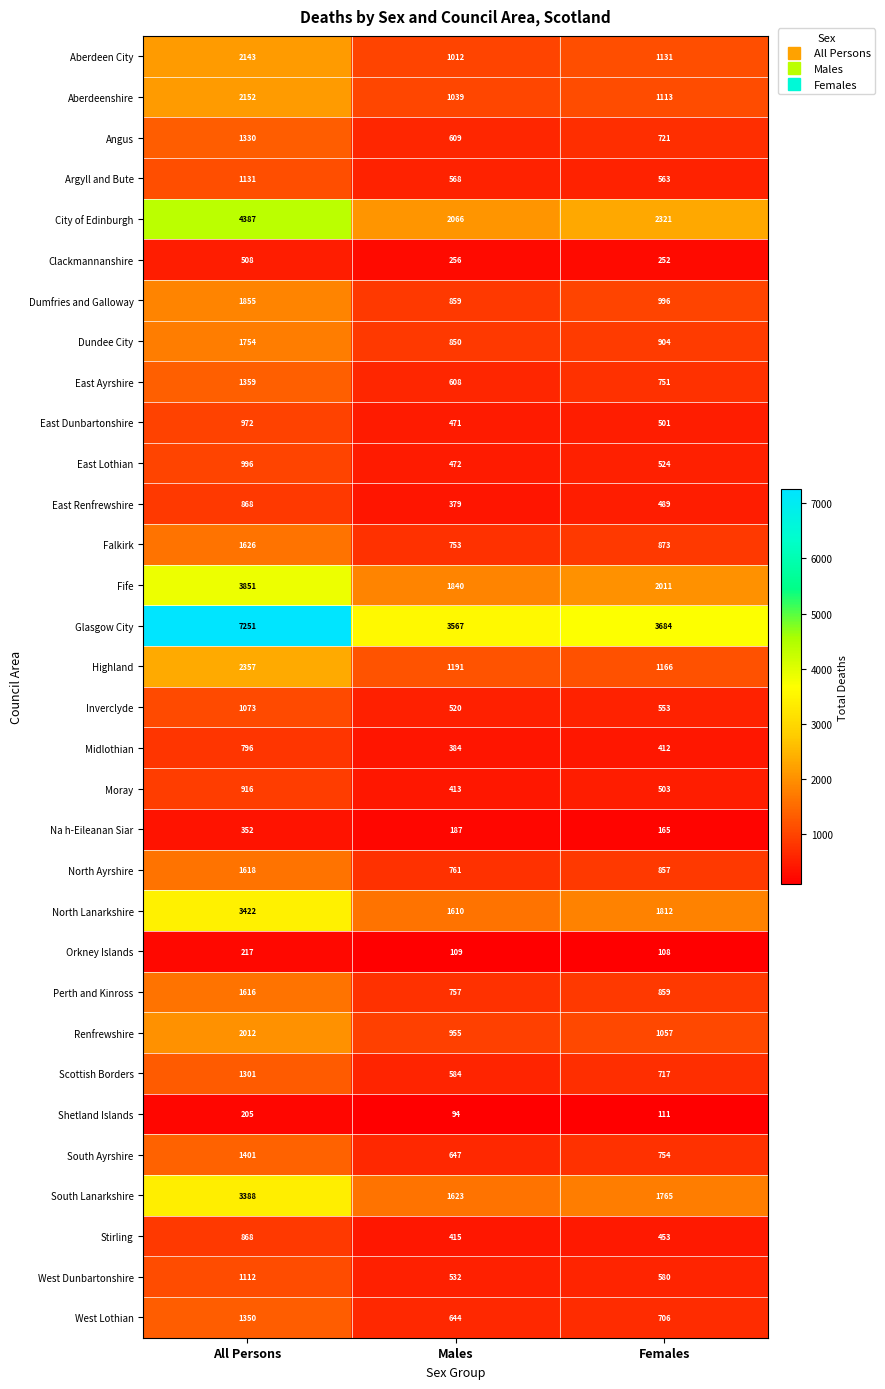

What is the minimum value for Falkirk?

753